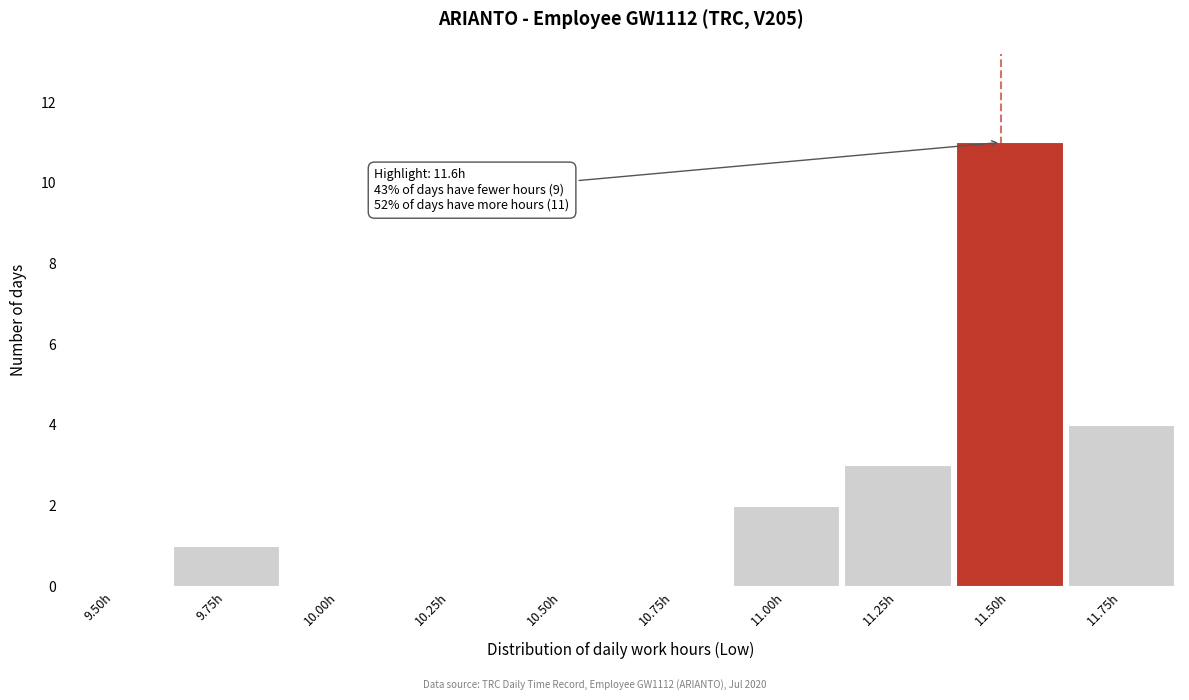

Reading left to right, transcribe all the data shown in this chart.

9.50h=0	9.75h=1	10.00h=0	10.25h=0	10.50h=0	10.75h=0	11.00h=2	11.25h=3	11.50h=11	11.75h=4